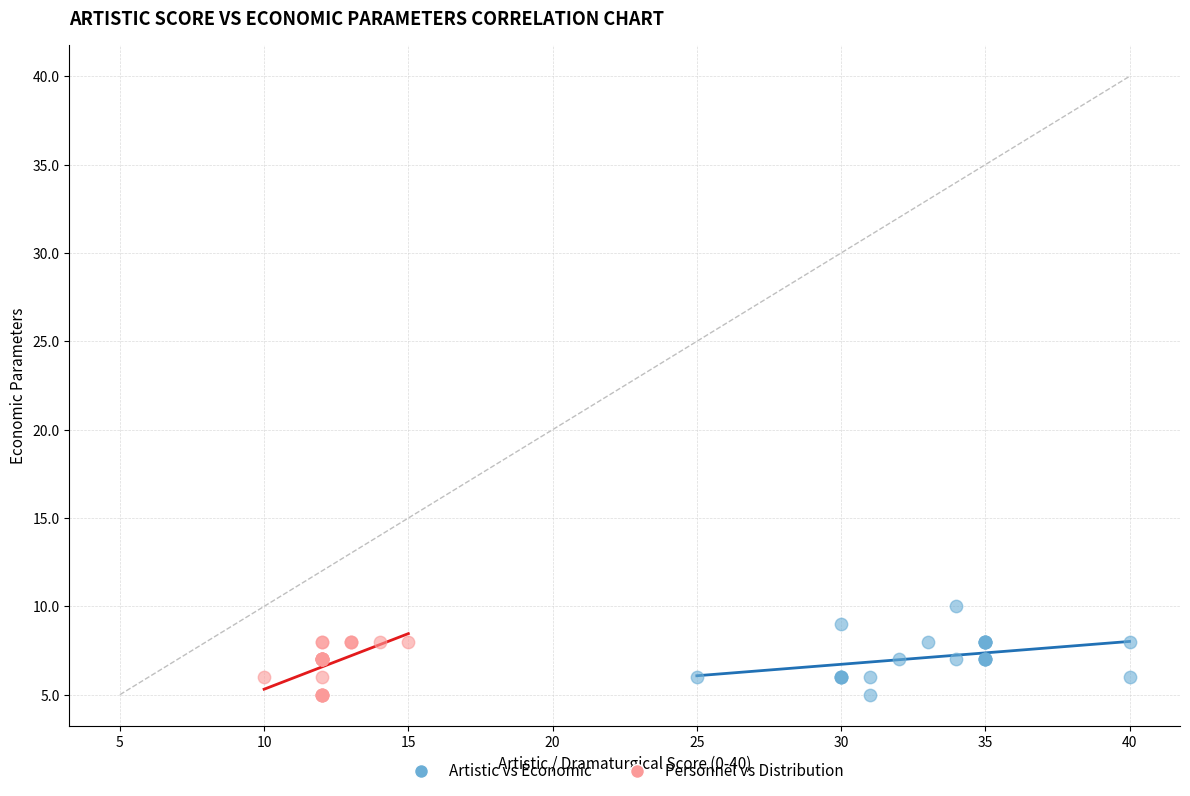

Which series contains the highest Y value?

Artistic vs Economic